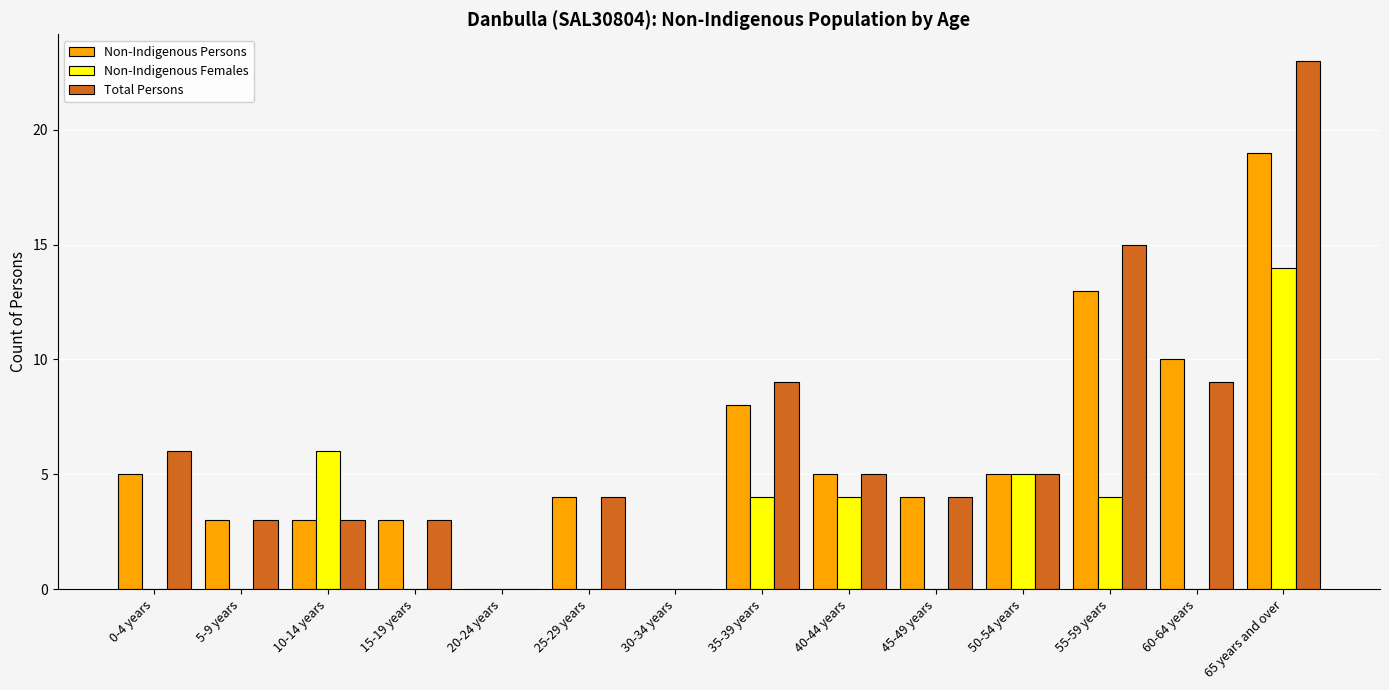

What is the total value across all series at 25-29 years?

8